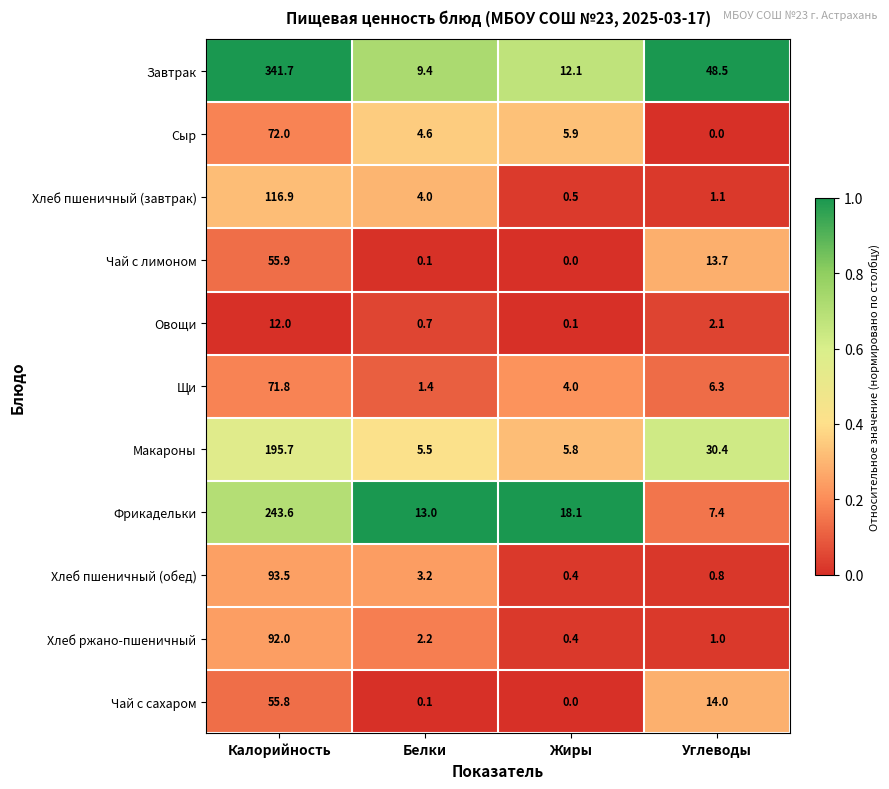

Which series has the largest range (max minus min)?

Завтрак